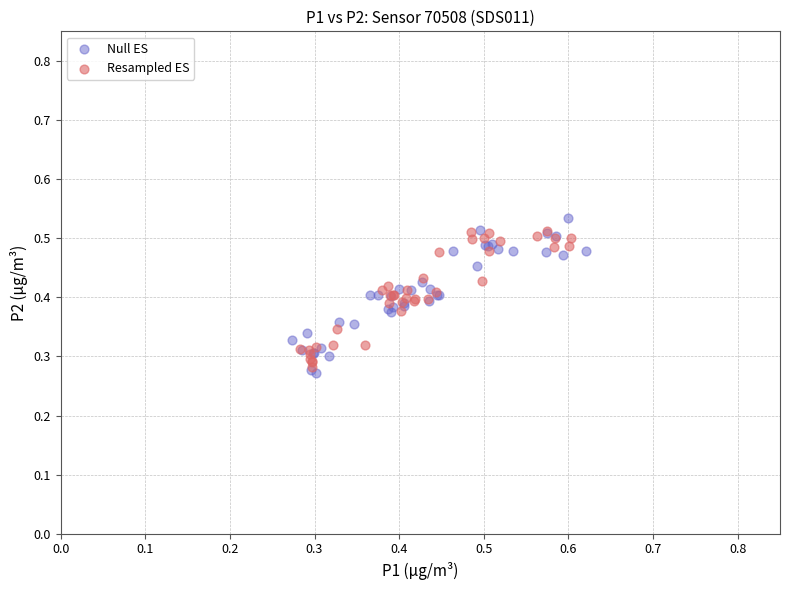

What are all the series names shown in the legend?

Null ES, Resampled ES